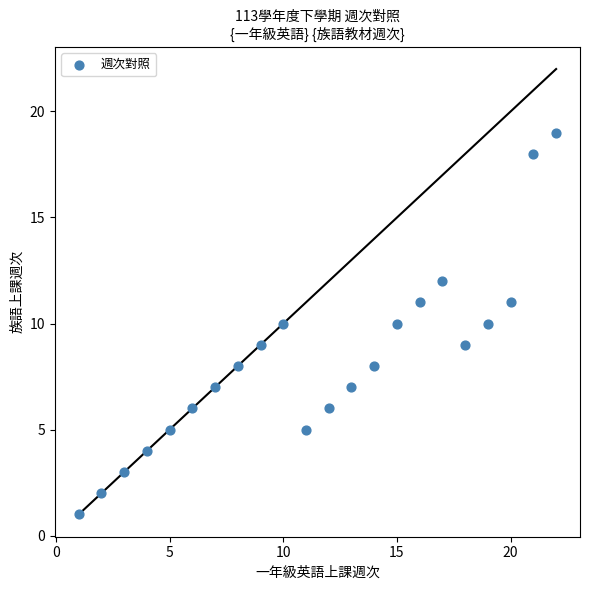

What is the range of X values (max minus min)?

21